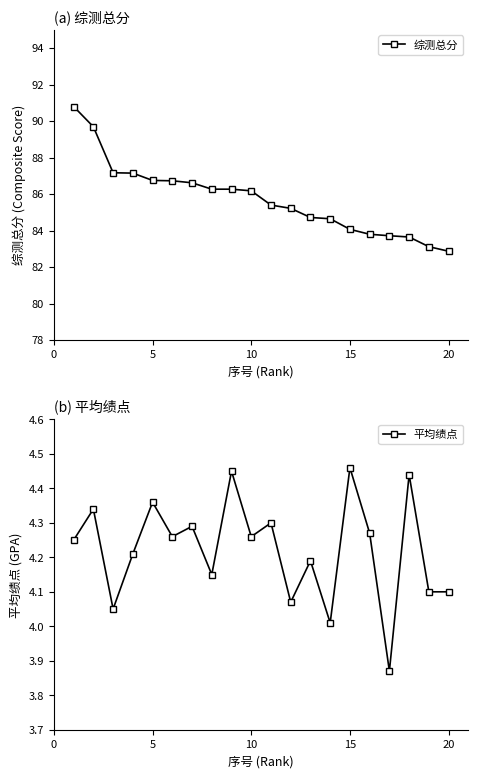

How many distinct data groups are displayed?

2